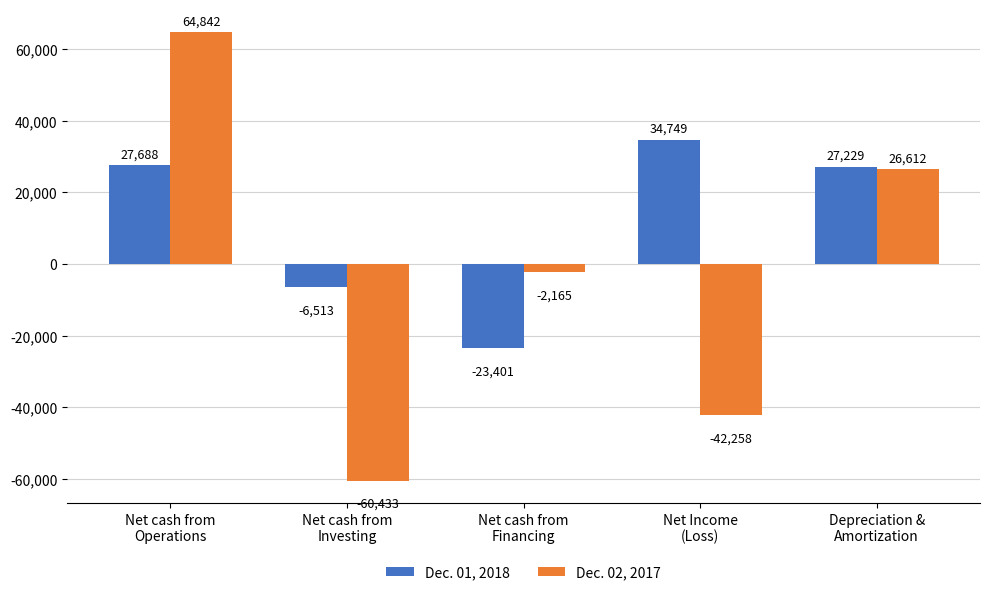

Does the chart contain any negative values?

Yes